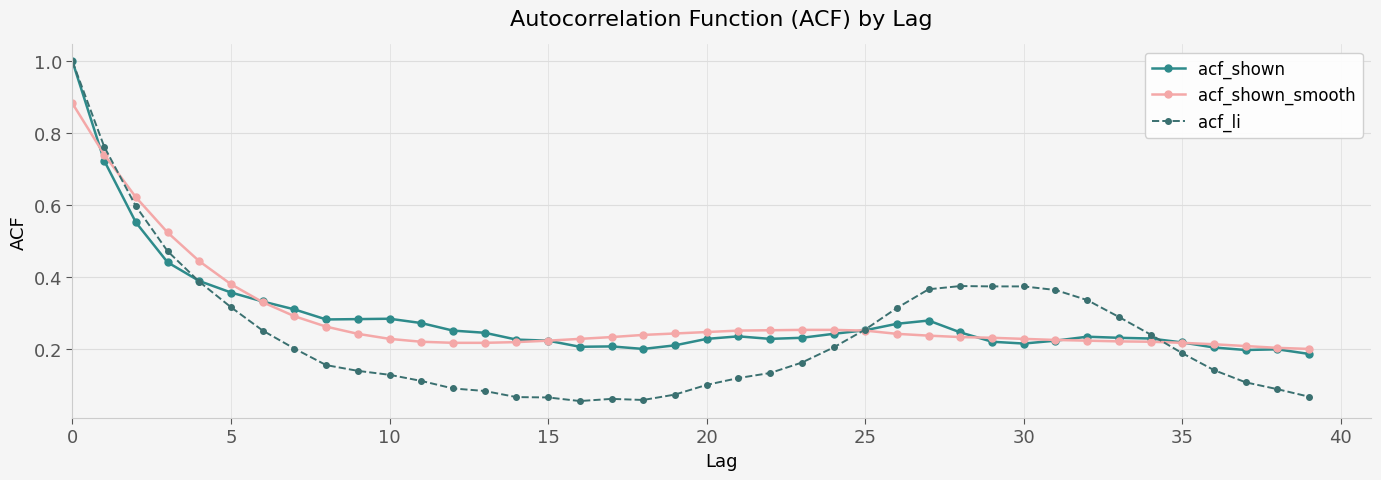

What is the maximum value shown in the chart?

1.0